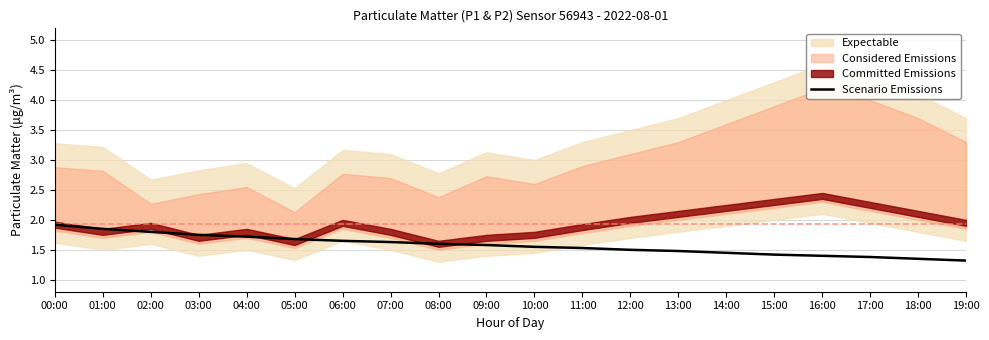

What is the lowest value of the Scenario Emissions series?

1.3